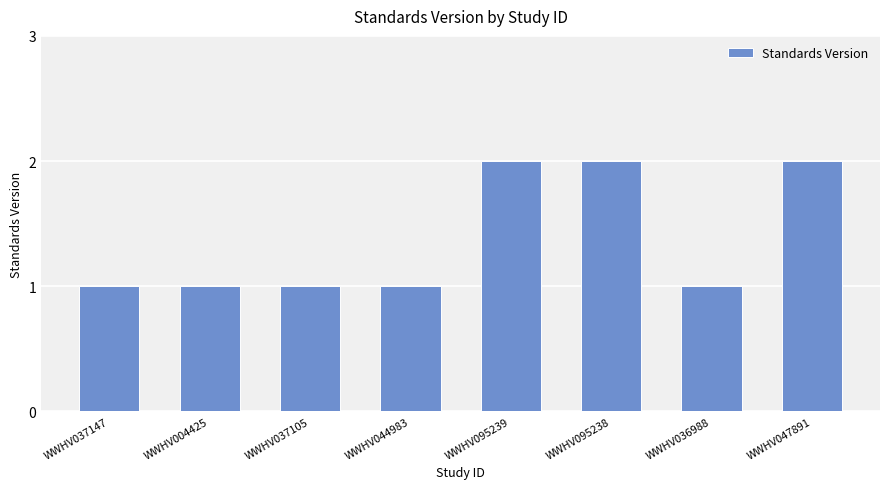

Is it true that the value at WWHV095238 is 1?

False